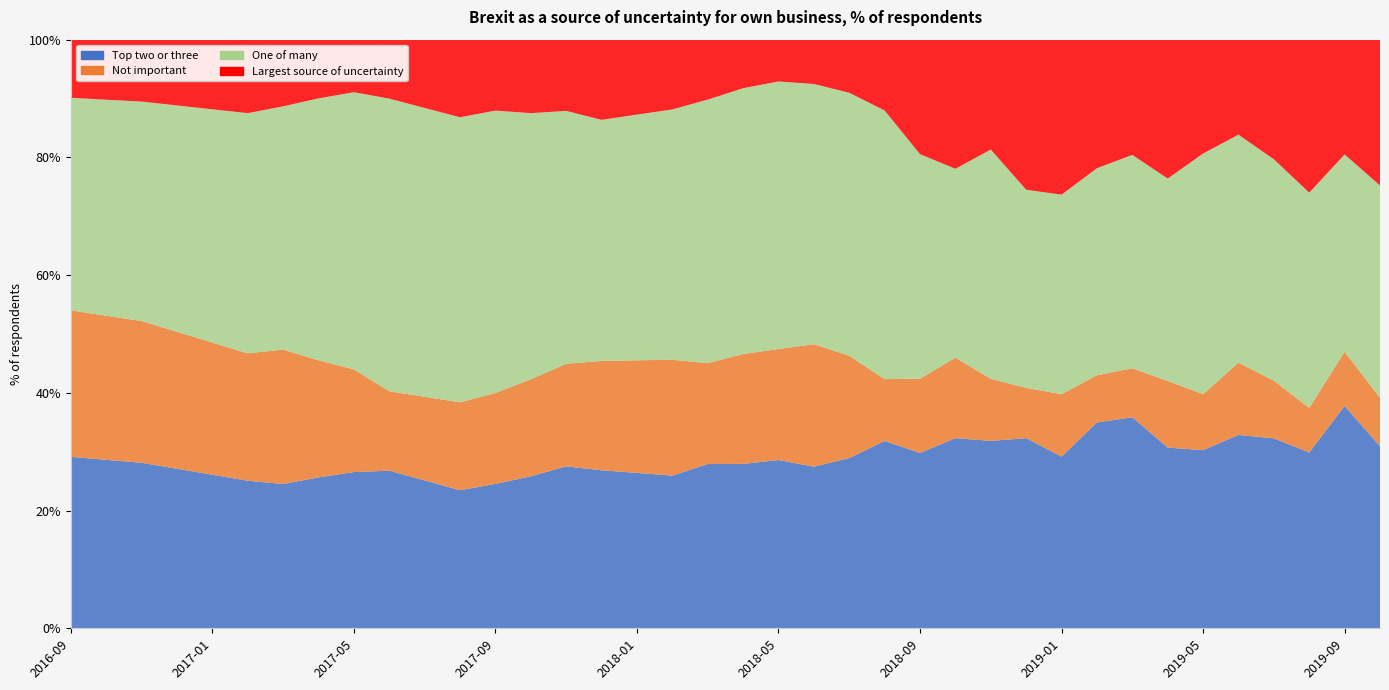

Reading left to right, list all the values displayed in this chart.

Top two or three: 29.1	28.6	28.1	27.1	26.1	25.1	24.5	25.6	26.5	26.8	25.1	23.5	24.5	25.8	27.5	26.9	26.4	25.9	27.9	27.9	28.6	27.5	28.9	31.8	29.8	32.3	31.8	32.3	29.2	35.0	35.9	30.7	30.3	32.9	32.3	29.9	37.8	30.9
Not important: 24.9	24.5	24.1	23.3	22.4	21.6	22.8	19.9	17.4	13.5	14.2	14.9	15.4	16.5	17.4	18.6	19.1	19.7	17.1	18.7	18.9	20.8	17.4	10.5	12.6	13.7	10.5	8.5	10.6	8.0	8.3	11.3	9.5	12.3	9.8	7.6	9.2	8.2
One of many: 36.1	36.7	37.3	38.5	39.6	40.8	41.3	44.5	47.1	49.7	49.1	48.4	48.0	45.2	43.0	41.0	41.7	42.5	44.8	45.2	45.5	44.2	44.7	45.6	38.1	32.1	39.0	33.7	33.9	35.2	36.2	34.4	40.9	38.7	37.6	36.6	33.5	36.1
Largest source of uncertainty: 9.9	10.2	10.5	11.2	11.8	12.5	11.3	10.0	8.9	10.0	11.6	13.2	12.1	12.5	12.1	13.6	12.7	11.9	10.2	8.2	7.1	7.5	9.0	12.0	19.4	21.9	18.7	25.5	26.3	21.8	19.6	23.6	19.3	16.1	20.3	26.0	19.5	24.8